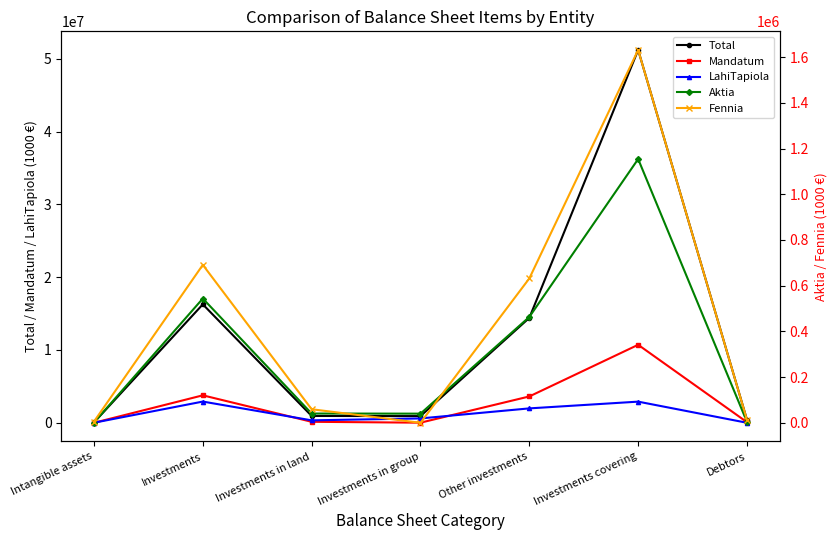

At which category is the sum across all series the highest?

Investments covering